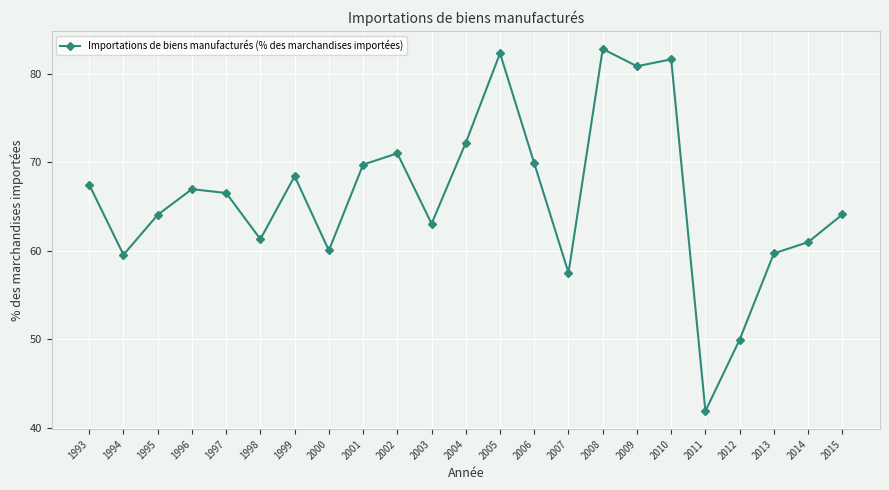

At which category does the data reach its first local valley?

1994